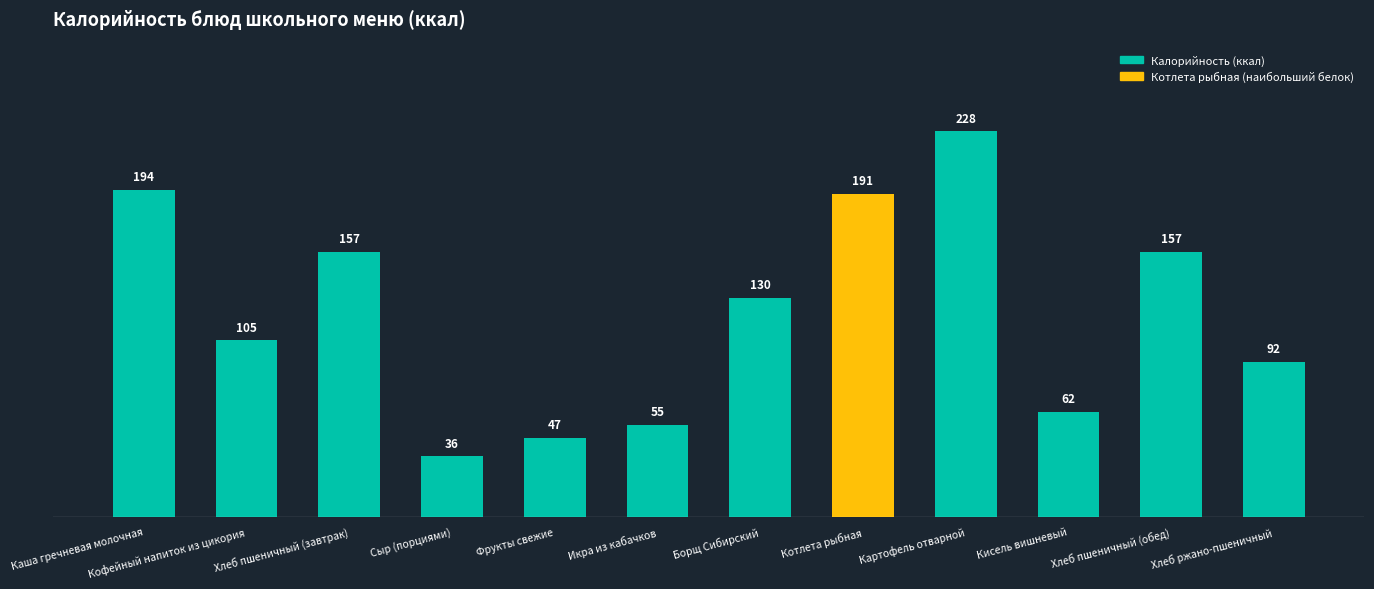

What is the ratio of the value at Картофель отварной to the value at Хлеб пшеничный (обед)?

1.5